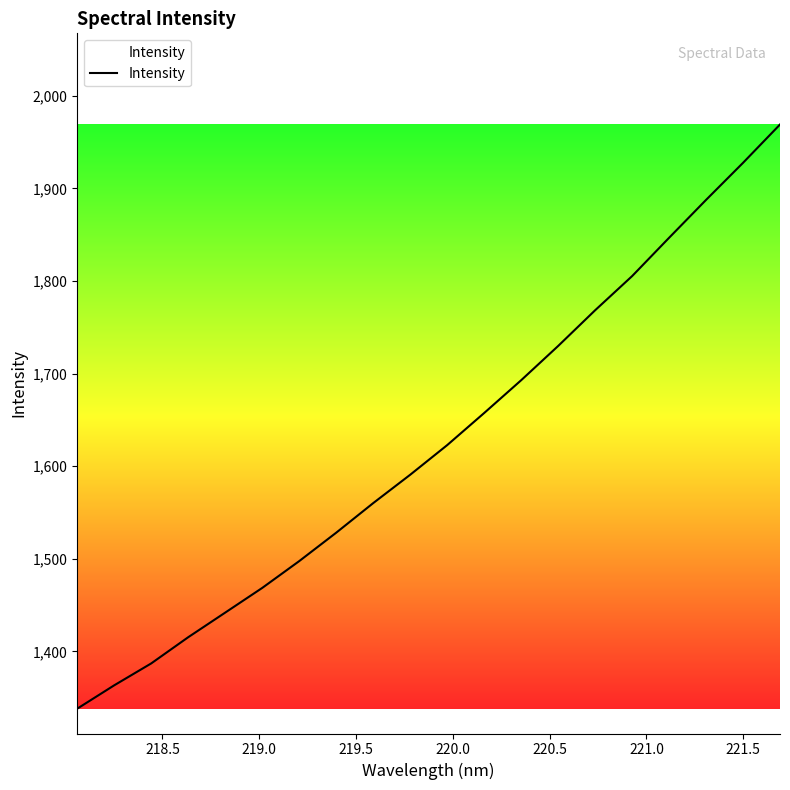

What is the greatest value displayed?

1969.0